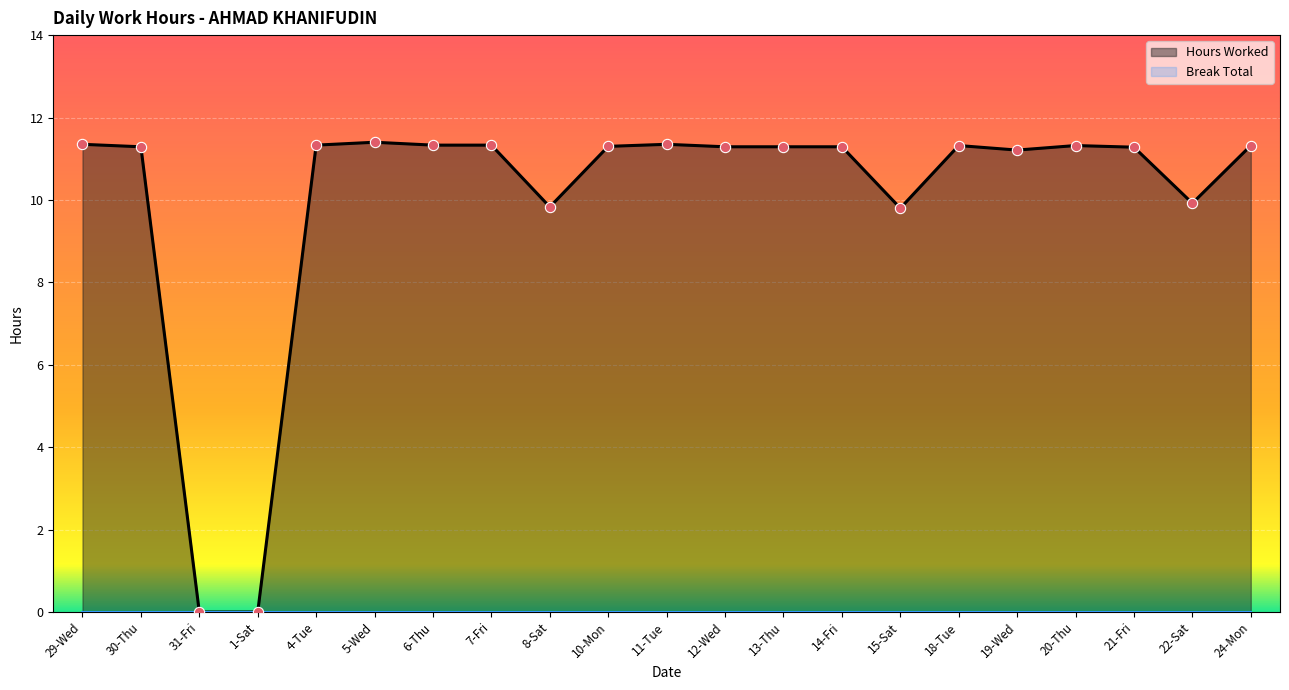

Which has a higher value, 18-Tue or 10-Mon?

18-Tue